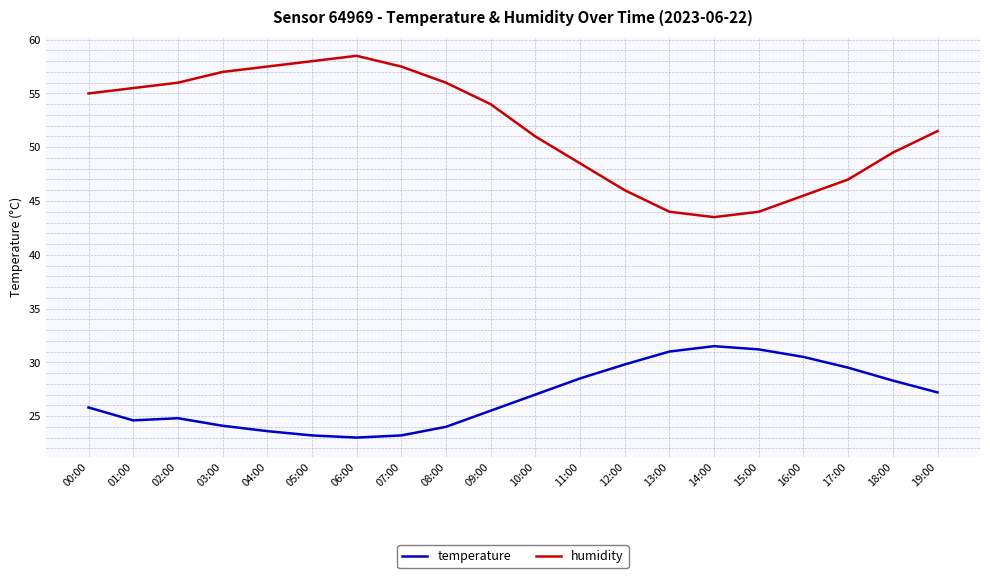

What is the total value across all series at 06:00?

81.5